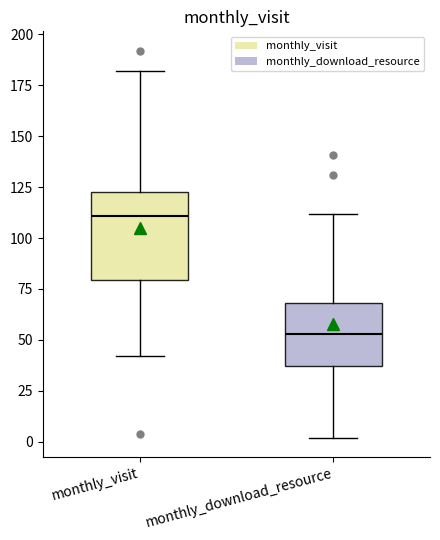

Where is the lower edge of the box for monthly_visit on the y-axis? The values are not printed on the chart, so give them approximately, as read against the axis.

80